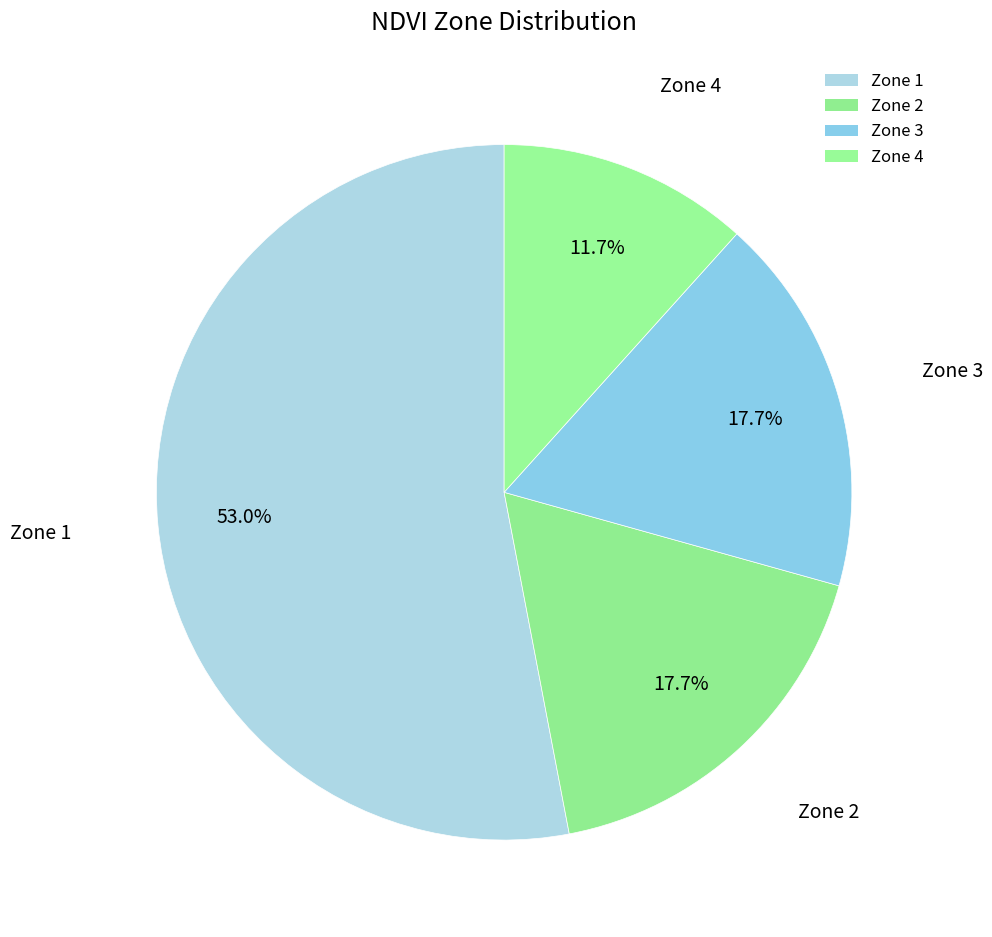

Between Zone 1 and Zone 4, which is larger?

Zone 1